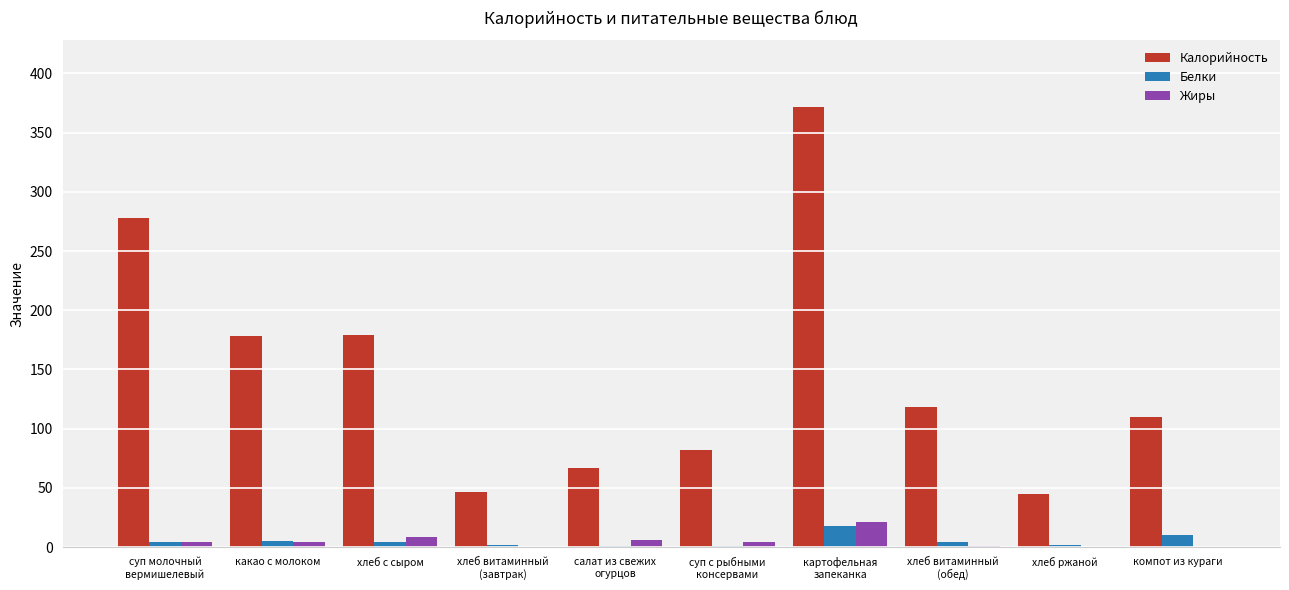

Which series has the largest total across all categories?

Калорийность